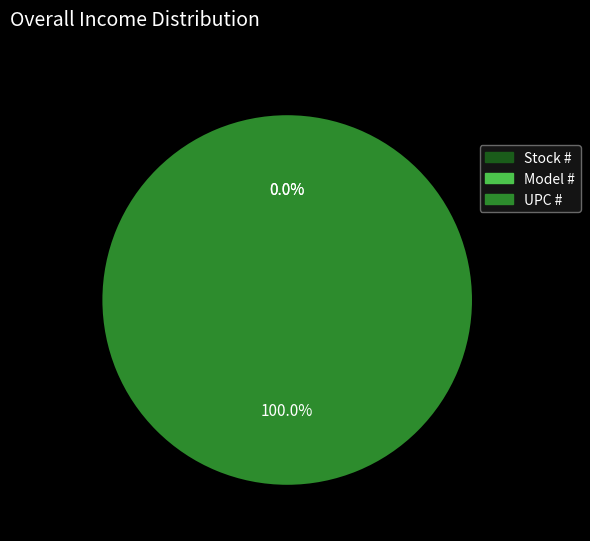

What is the majority slice?

UPC #